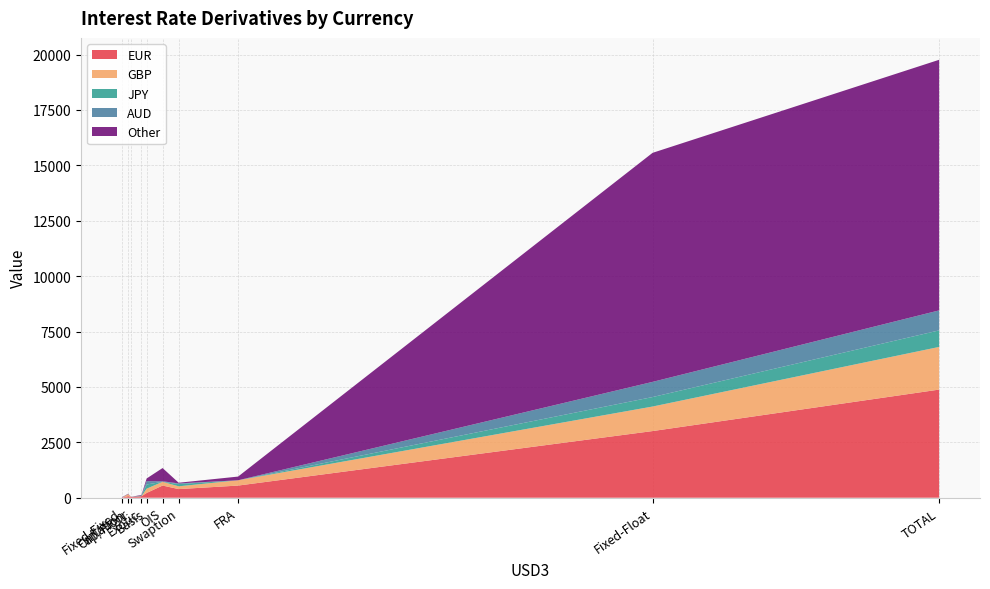

Reading right to left, what are all the values shown in this chart?

EUR: 4880	389	549	71	548	3008	1	67	32	215
GBP: 1925	126	167	86	239	1107	0	5	2	193
JPY: 747	100	1	0	0	428	2	26	1	189
AUD: 902	31	25	7	0	685	1	2	0	151
Other: 11310	30	597	14	167	10337	16	26	4	120